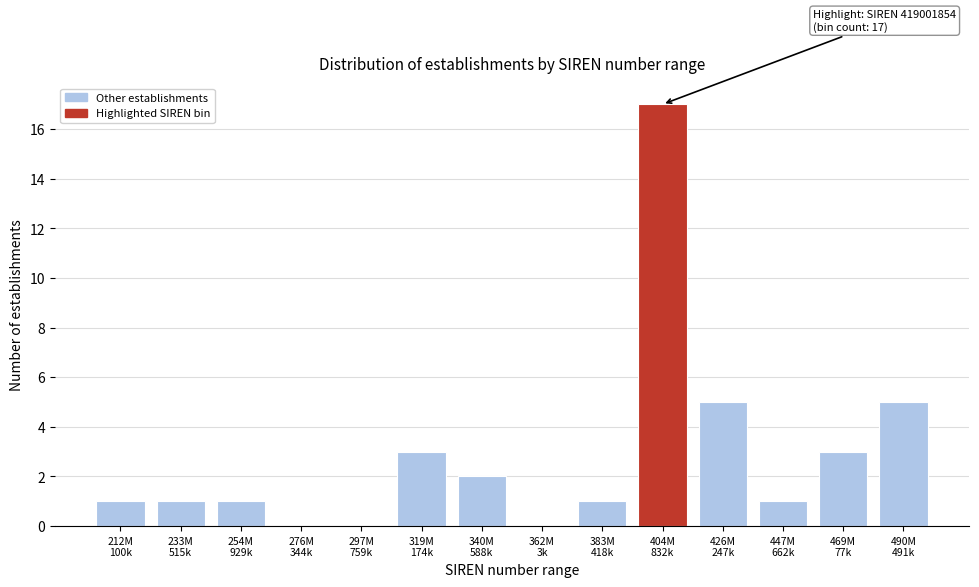

What is the sum of all values?

40